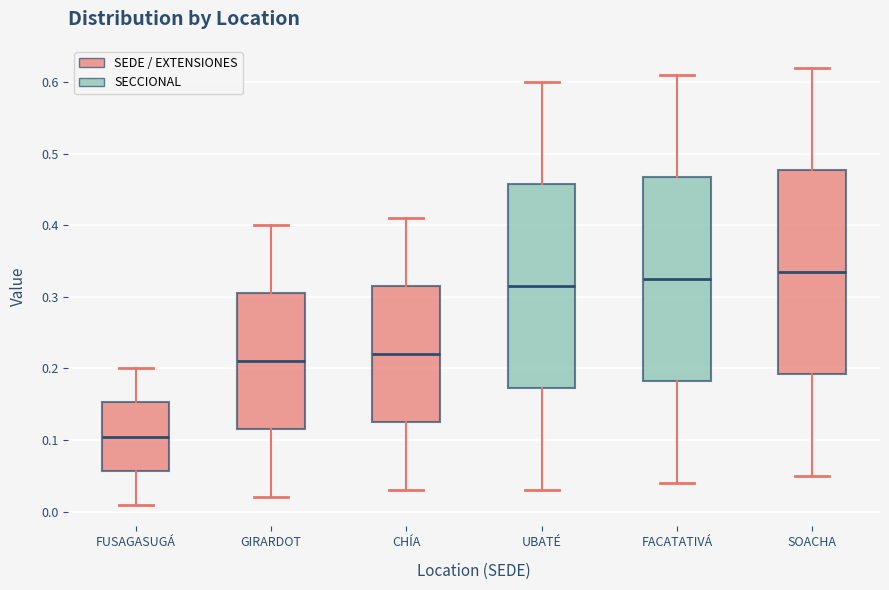

Reading left to right, read every box against the y-axis: the position of its median line, the range the box covers, and the ends of its whiskers. The values are not printed on the chart, so give them approximately, as read against the axis.

FUSAGASUGÁ: median 0.11, box 0.06 to 0.15, whiskers 0.01 to 0.20
GIRARDOT: median 0.21, box 0.12 to 0.31, whiskers 0.02 to 0.40
CHÍA: median 0.22, box 0.13 to 0.32, whiskers 0.03 to 0.41
UBATÉ: median 0.32, box 0.17 to 0.46, whiskers 0.03 to 0.60
FACATATIVÁ: median 0.33, box 0.18 to 0.47, whiskers 0.04 to 0.61
SOACHA: median 0.34, box 0.19 to 0.48, whiskers 0.05 to 0.62